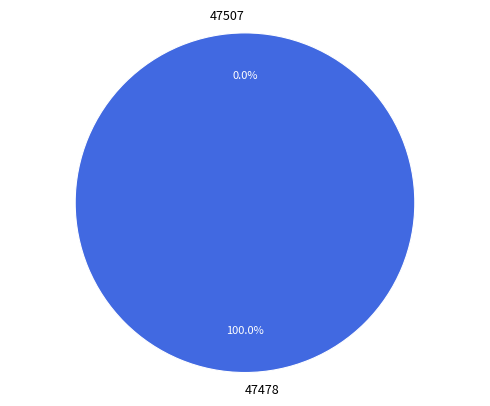

True or false: 47478 accounts for 99% of the total.

False